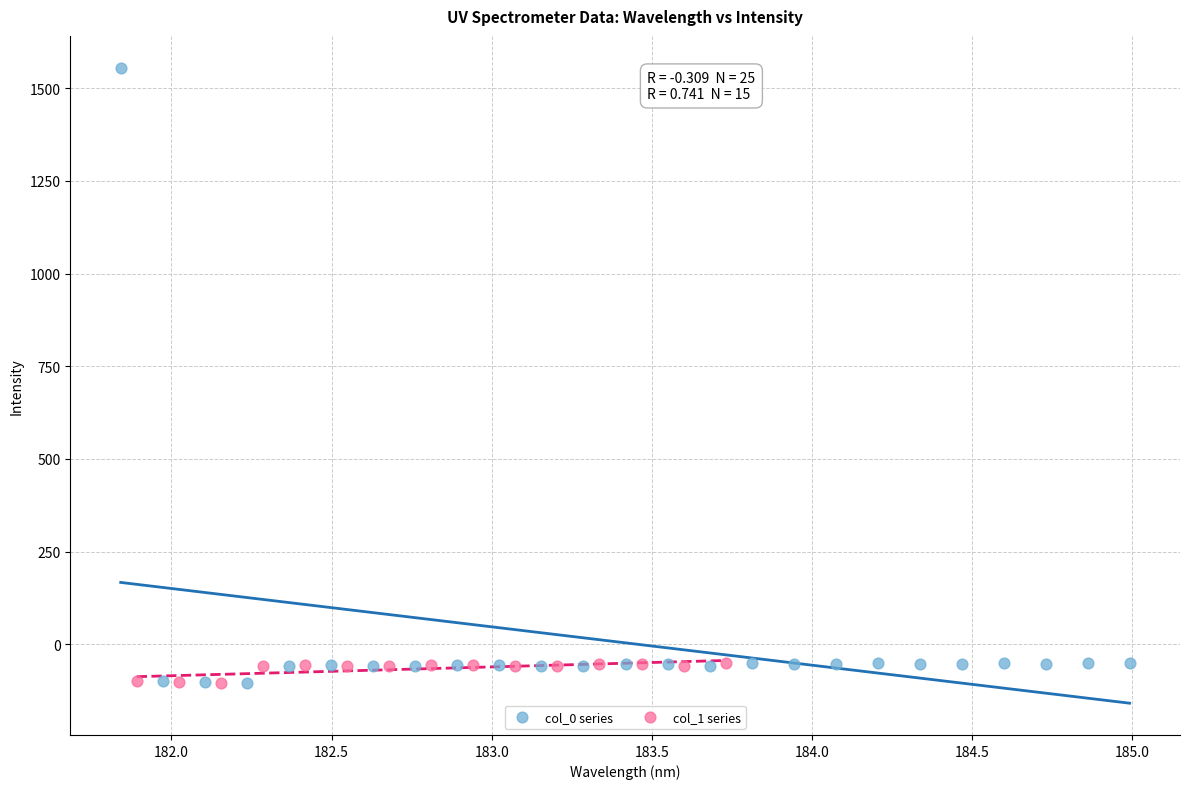

Which series contains the highest Y value?

col_0 series